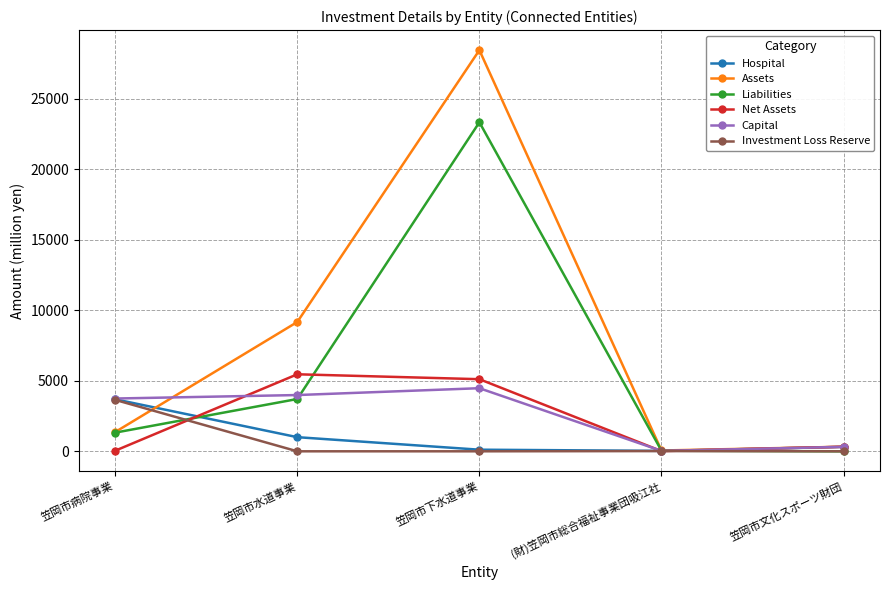

Does the chart display data point markers on the line(s)?

Yes